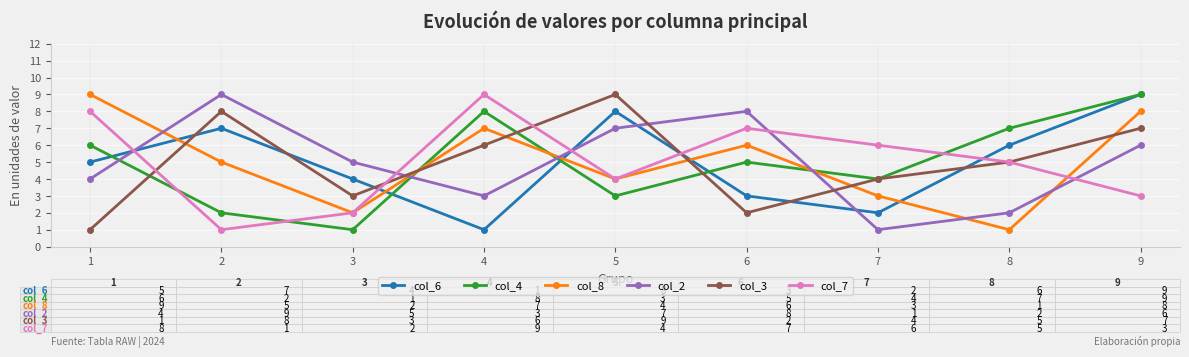

At which category does col_7 reach its first local valley?

2